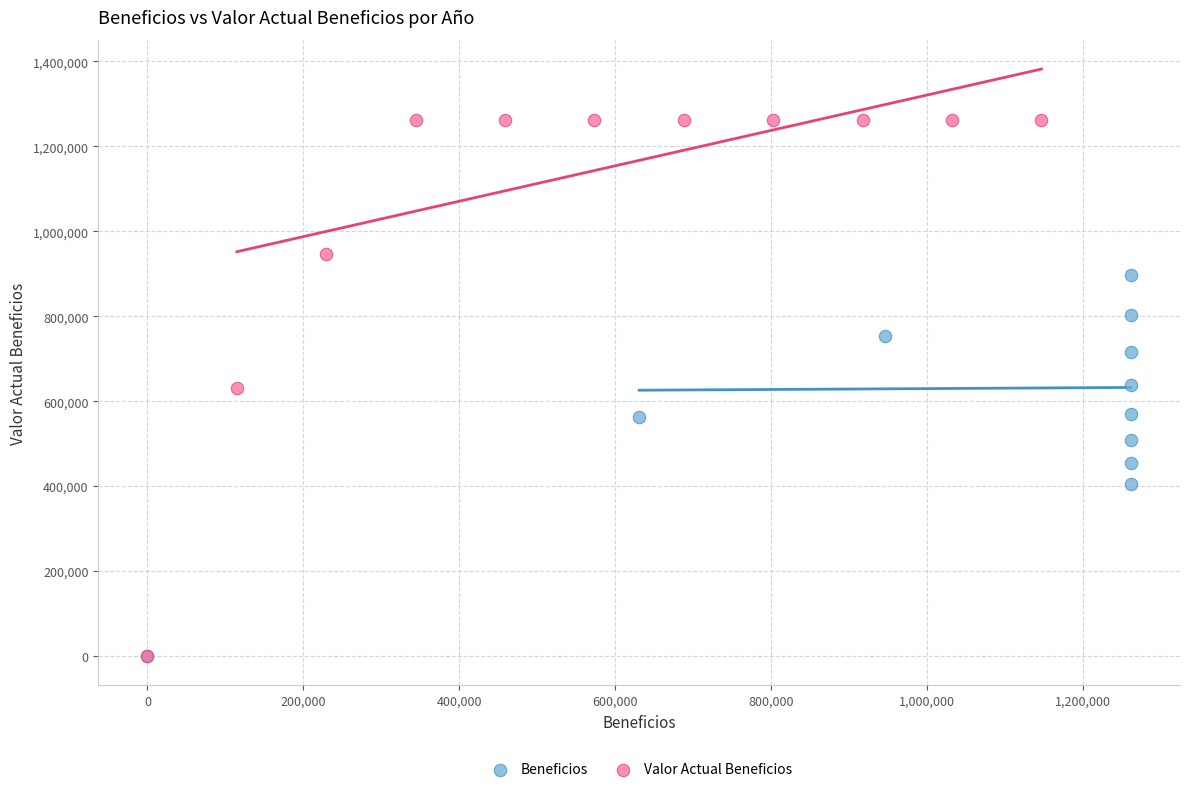

Which series reaches the maximum Y coordinate?

Valor Actual Beneficios